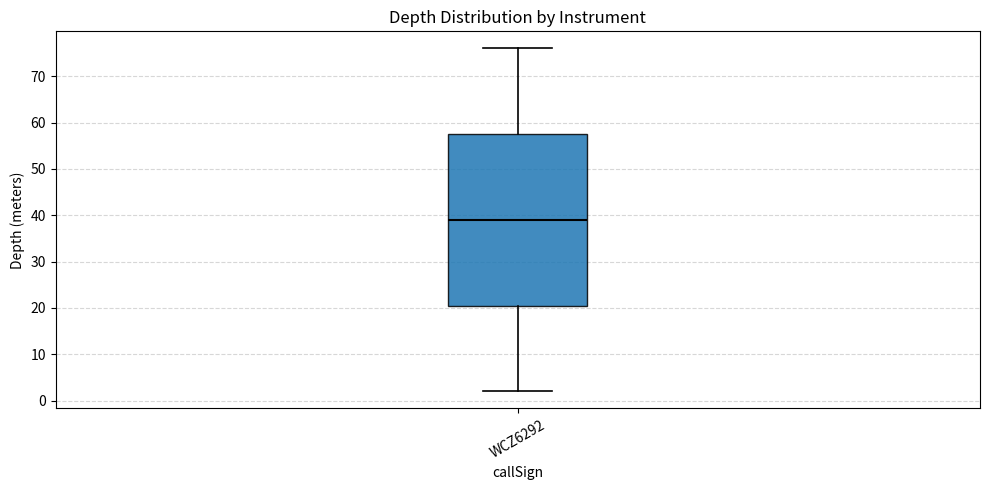

Read this box plot against the y-axis: the position of the median line, the range covered by the box, and the ends of both whiskers. The values are not printed on the chart, so give them approximately, as read against the axis.

median 39, box 21 to 58, whiskers 2 to 76